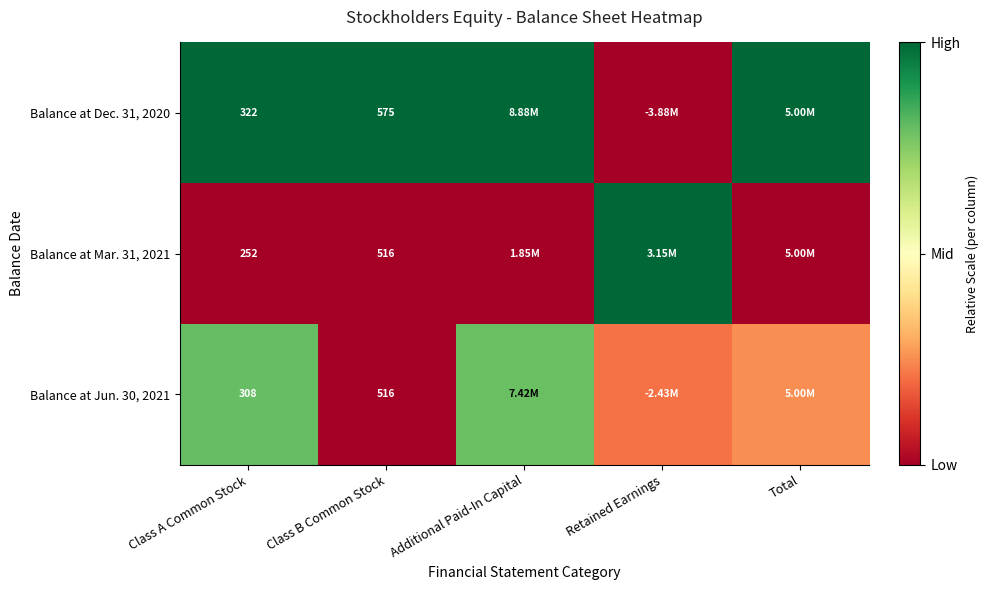

Is the value of Balance at Dec. 31, 2020 at Class A Common Stock greater than the value of Balance at Mar. 31, 2021 at Class B Common Stock?

No